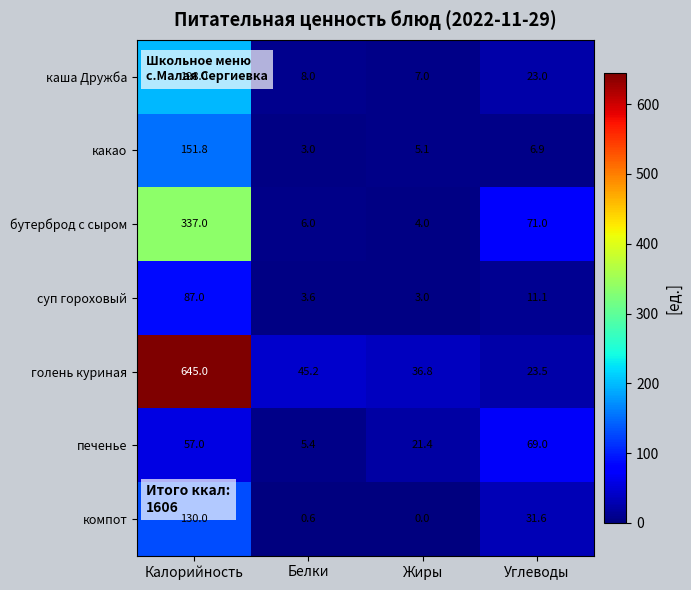

Is the value of какао at Жиры greater than the value of суп гороховый at Углеводы?

No